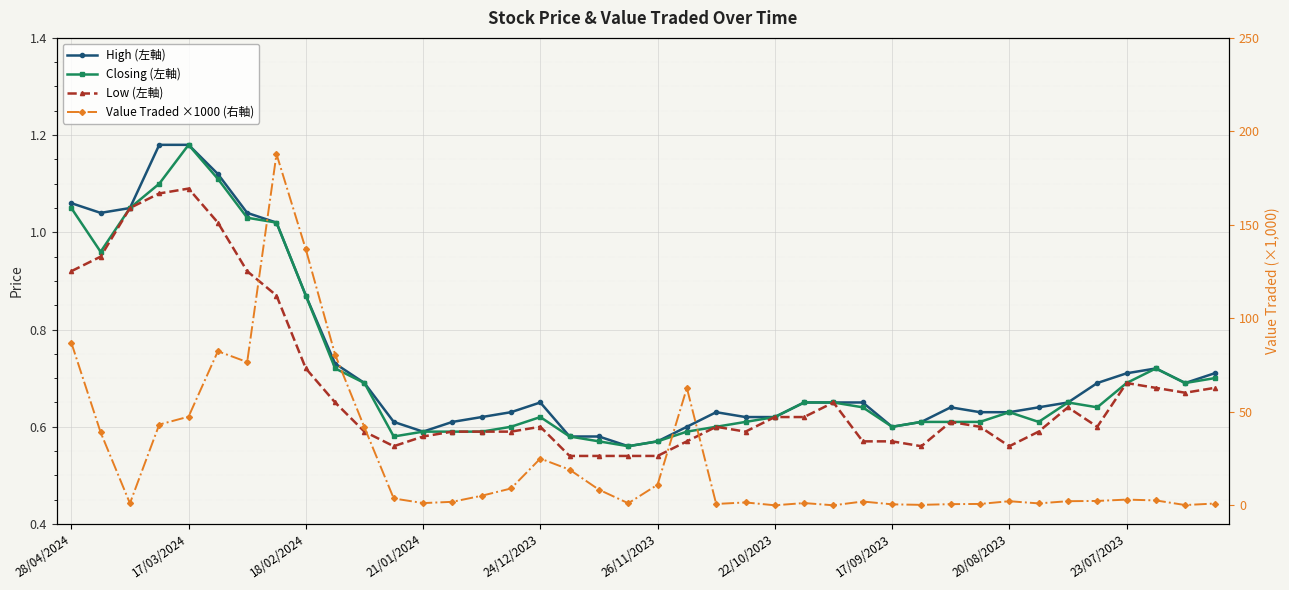

At which label is High (左軸) closest to 0?

19